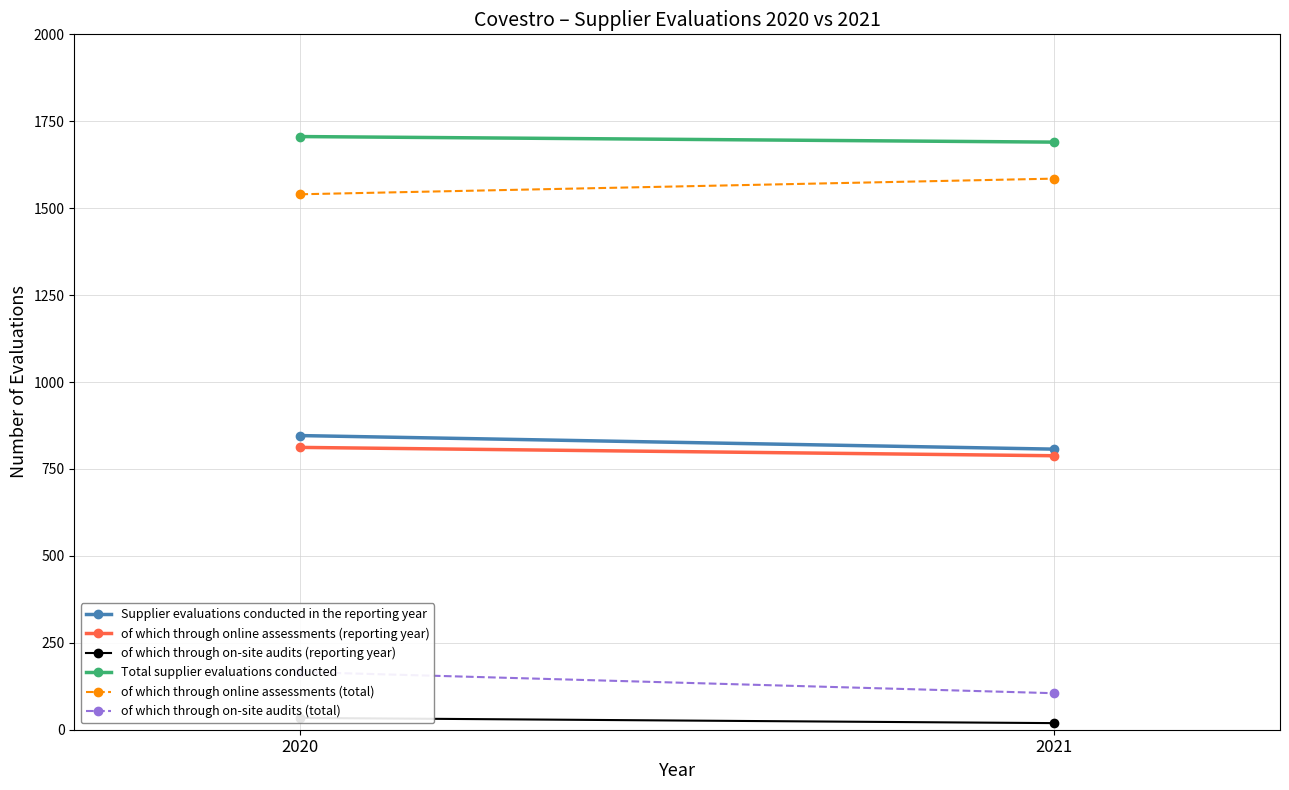

What are all the series names shown in the legend?

Supplier evaluations conducted in the reporting year, of which through online assessments (reporting year), of which through on-site audits (reporting year), Total supplier evaluations conducted, of which through online assessments (total), of which through on-site audits (total)